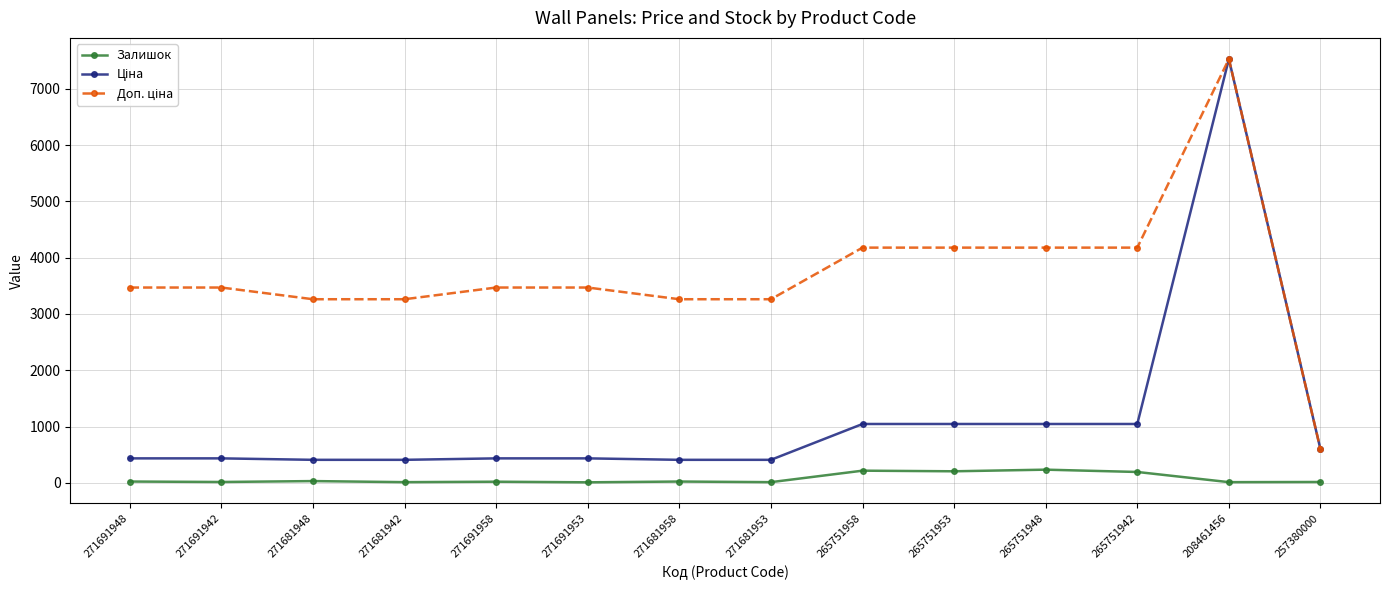

What is the spread (max minus min) of values at 265751953?

3975.3